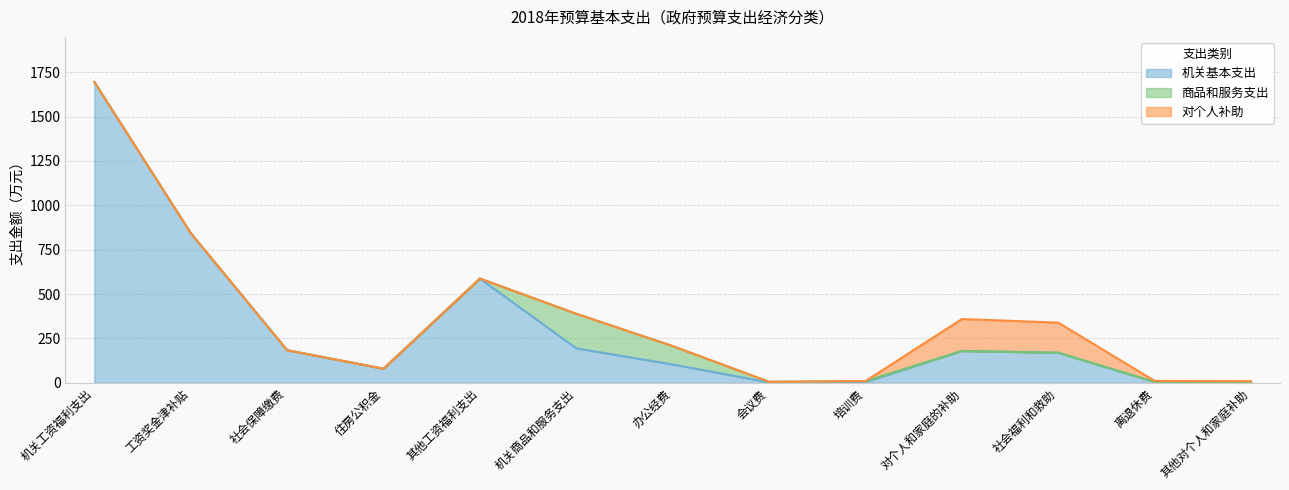

How many distinct data groups are displayed?

3